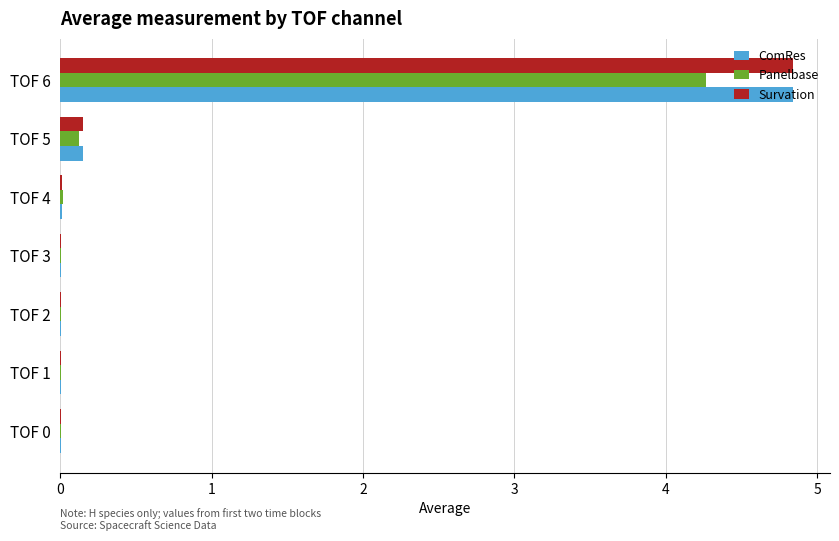

What is the sum of all Survation values?

5.0